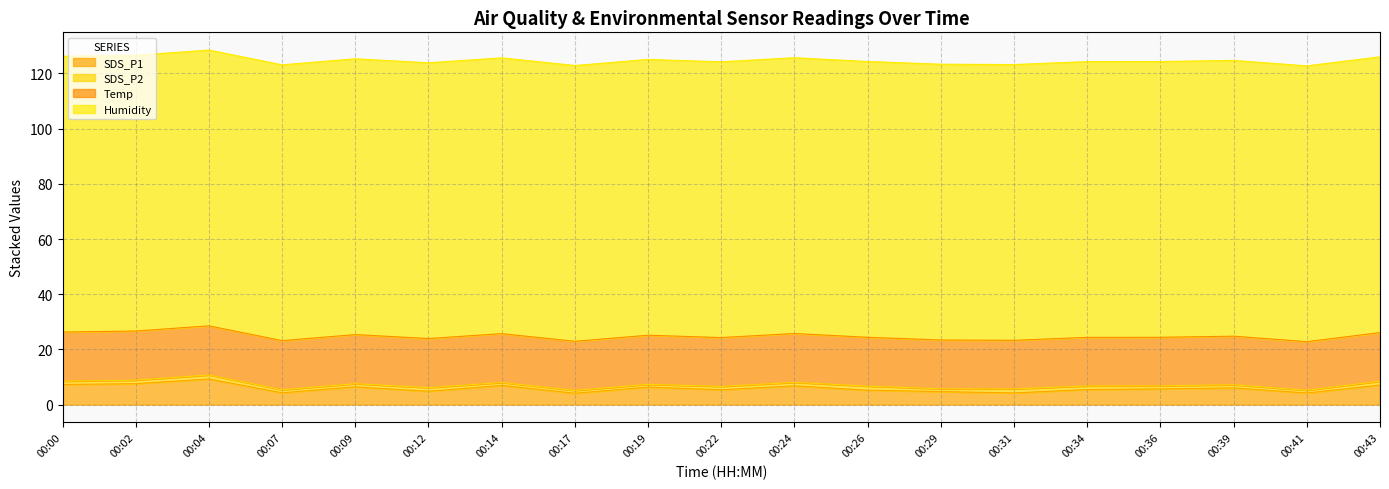

What is the maximum value shown in the chart?

99.9